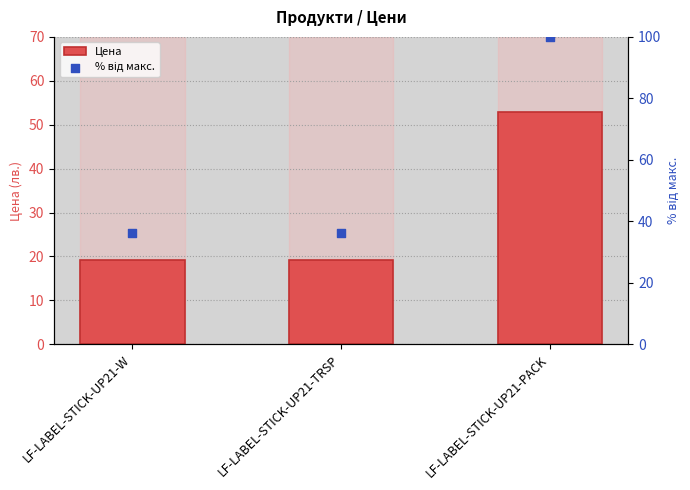

At which category is the sum across all series the highest?

LF-LABEL-STICK-UP21-PACK